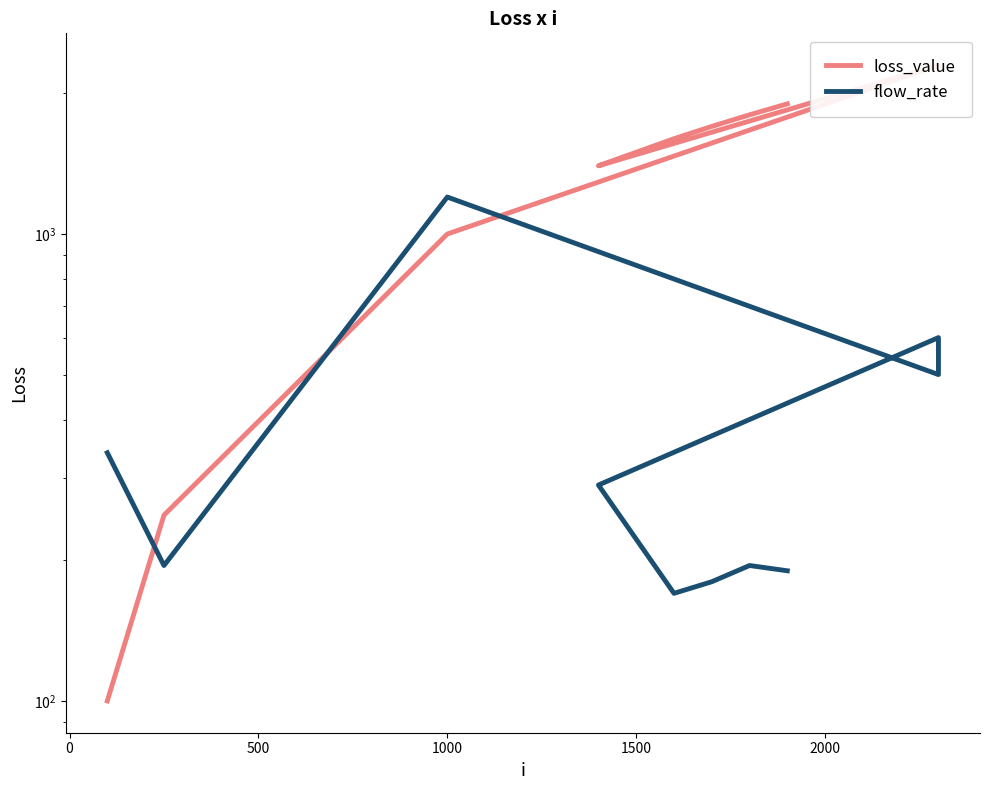

What is the value of the flow_rate point at the 4th from the left?

500